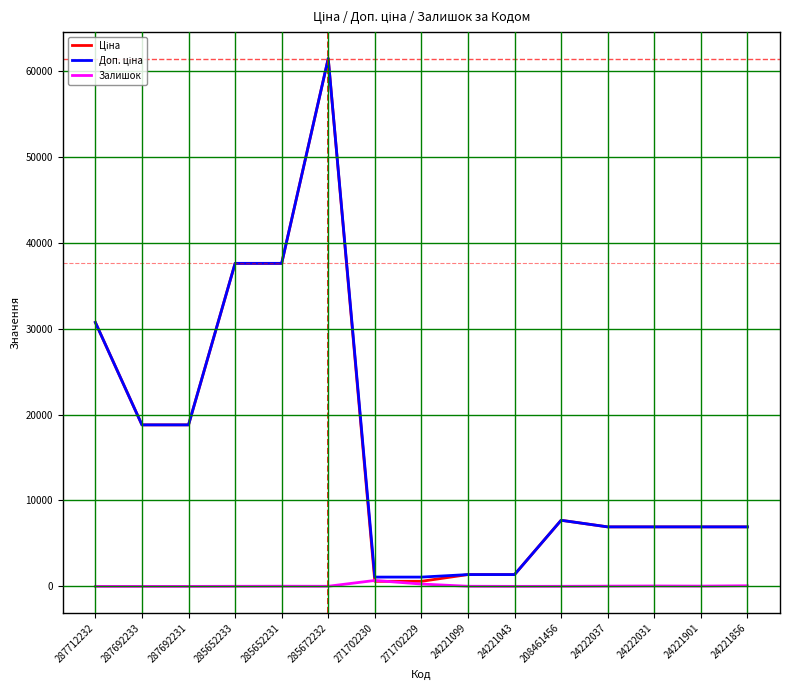

At which category is the sum across all series the highest?

285672232